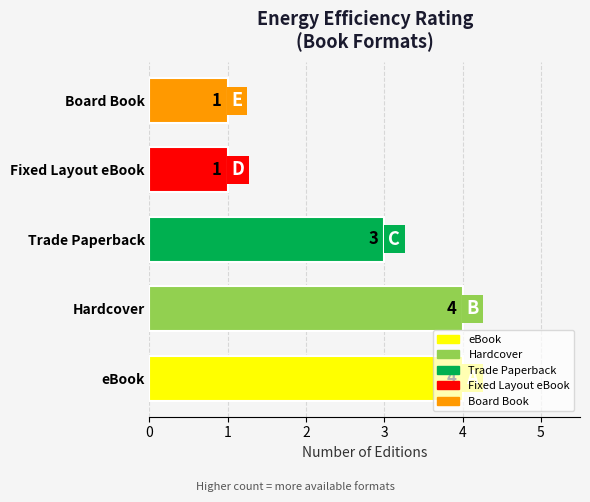

True or false: the data shows 4 at Hardcover.

True